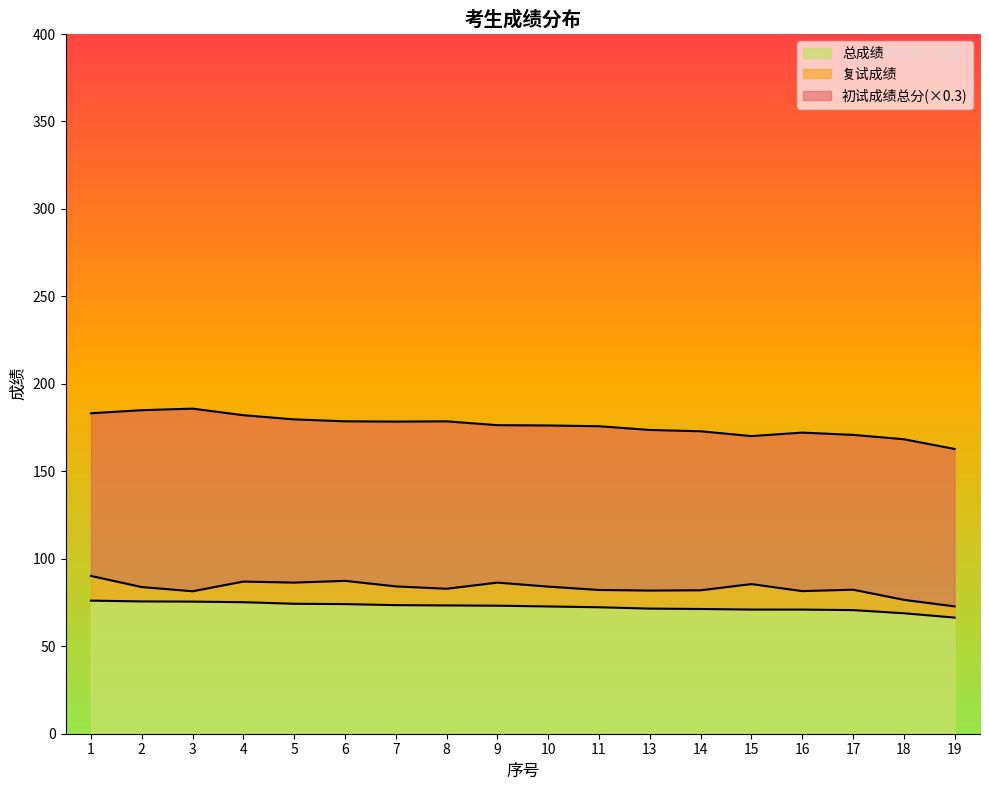

Is the value of 复试成绩 at 2 greater than the value of 总成绩 at 1?

Yes